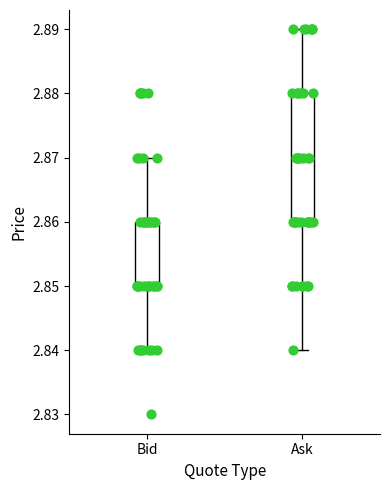

Reading left to right, read every box against the y-axis: the position of its median line, the range the box covers, and the ends of its whiskers. The values are not printed on the chart, so give them approximately, as read against the axis.

Bid: median 2.85 (drawn on the box's lower edge), box 2.85 to 2.86, whiskers 2.84 to 2.87
Ask: median 2.86 (drawn on the box's lower edge), box 2.86 to 2.88, whiskers 2.84 to 2.89